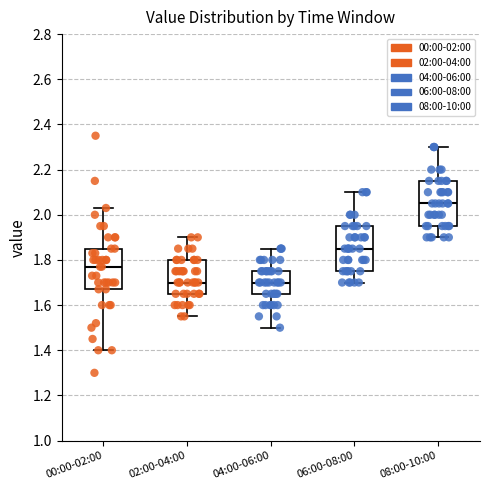

Reading left to right, read every box against the y-axis: the position of its median line, the range the box covers, and the ends of its whiskers. The values are not printed on the chart, so give them approximately, as read against the axis.

00:00-02:00: median 1.78, box 1.68 to 1.86, whiskers 1.40 to 2.04
02:00-04:00: median 1.70, box 1.66 to 1.80, whiskers 1.56 to 1.90
04:00-06:00: median 1.70, box 1.66 to 1.76, whiskers 1.50 to 1.86
06:00-08:00: median 1.86, box 1.76 to 1.96, whiskers 1.70 to 2.10
08:00-10:00: median 2.06, box 1.96 to 2.16, whiskers 1.90 to 2.30